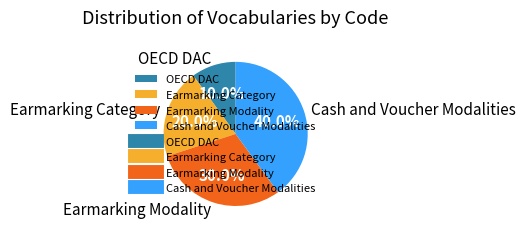

How many segments does this pie chart have?

4